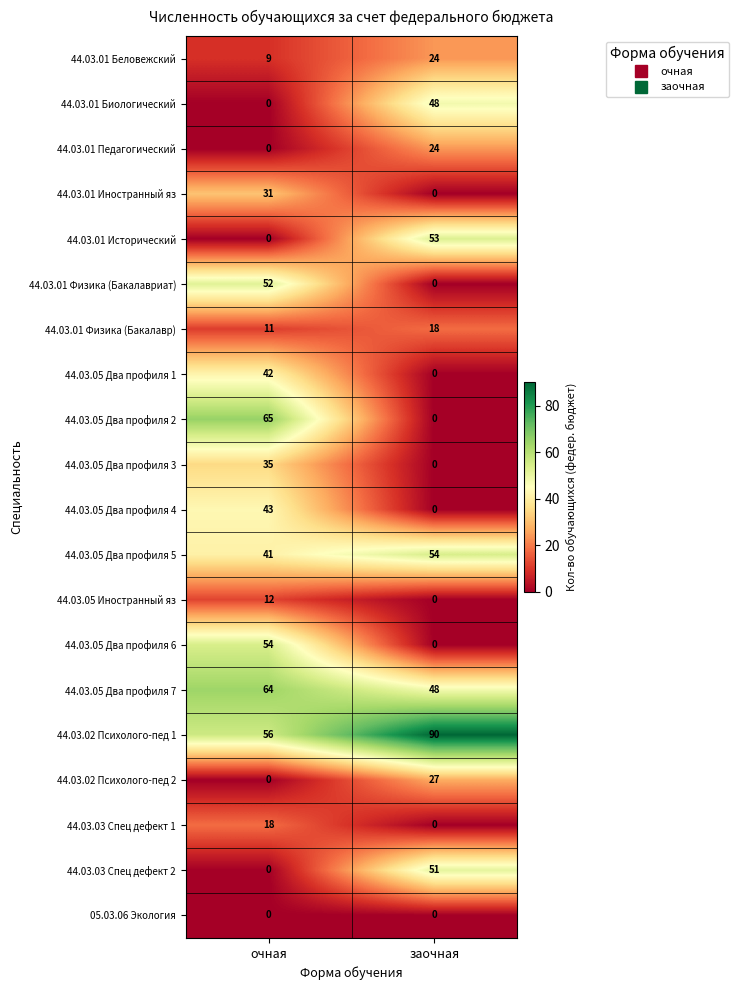

At how many categories does at least one series exceed 21?

2